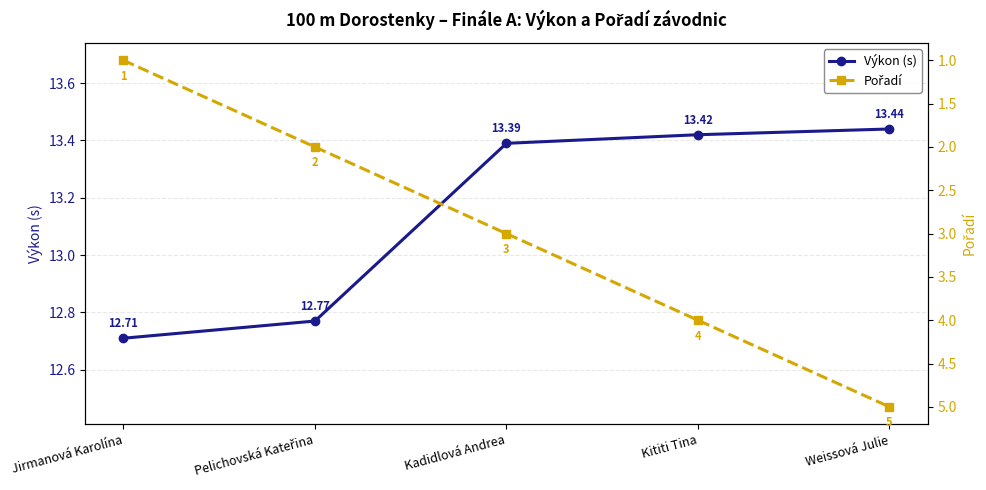

Which category has the lowest value in the Pořadí series?

Jirmanová Karolína